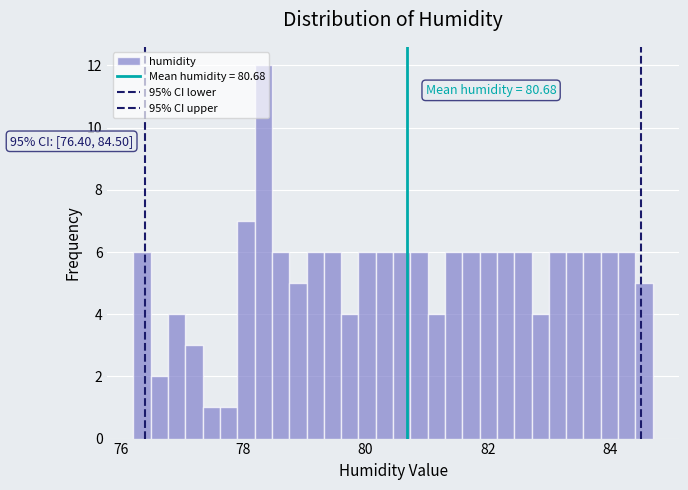

Around what value on the x-axis is the tallest bar? Give the approximate position of its centre, as read against the axis.

78.4